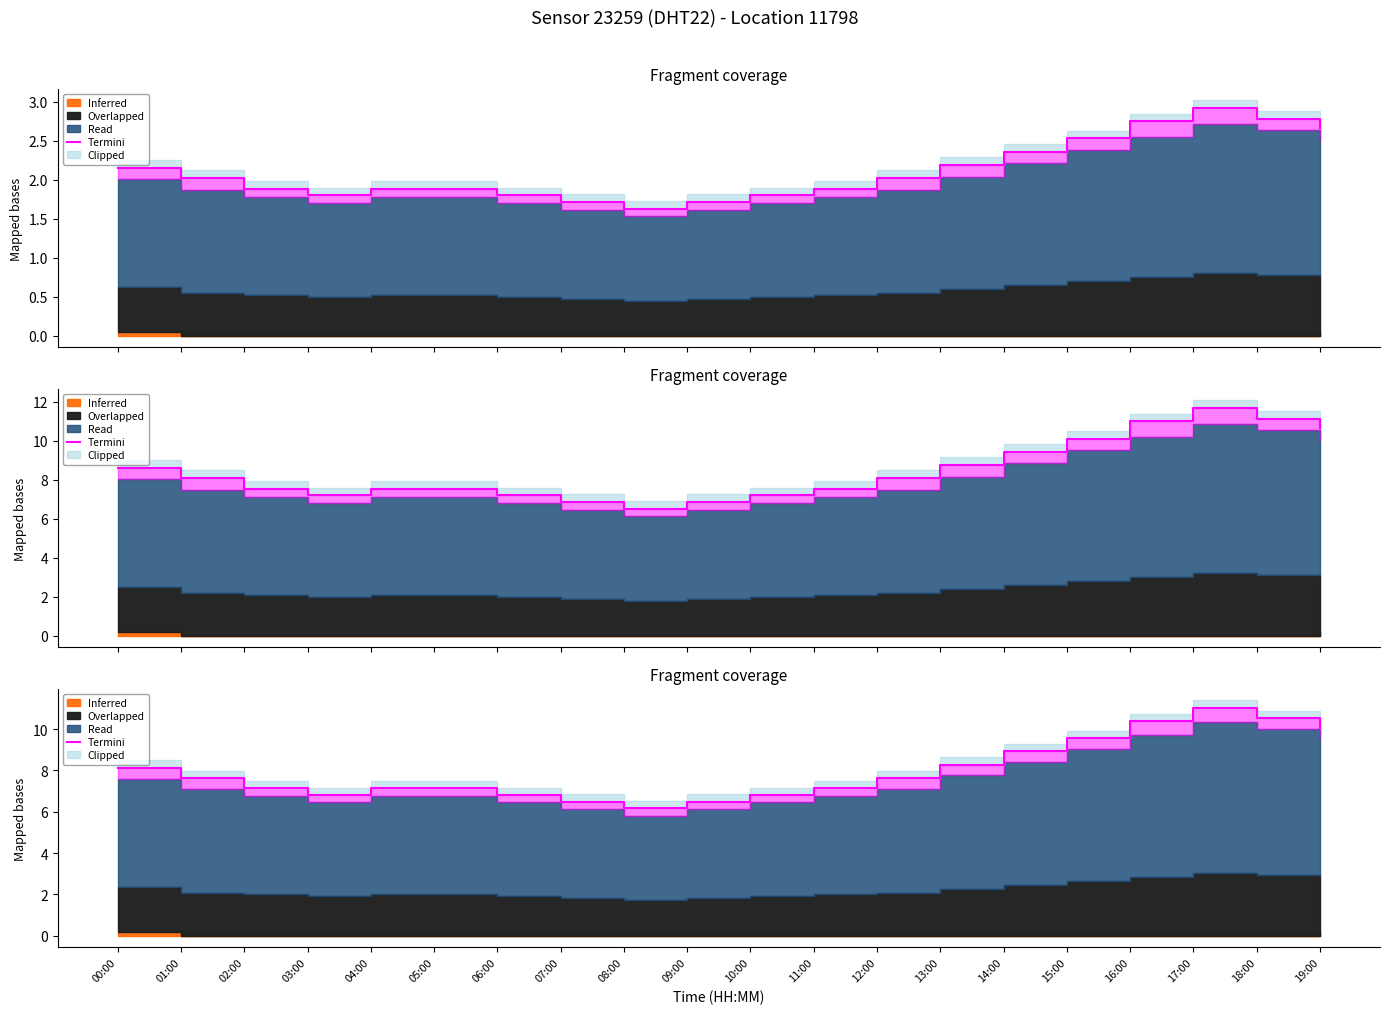

Is it true that the value at 11:00 is 3.5?

False